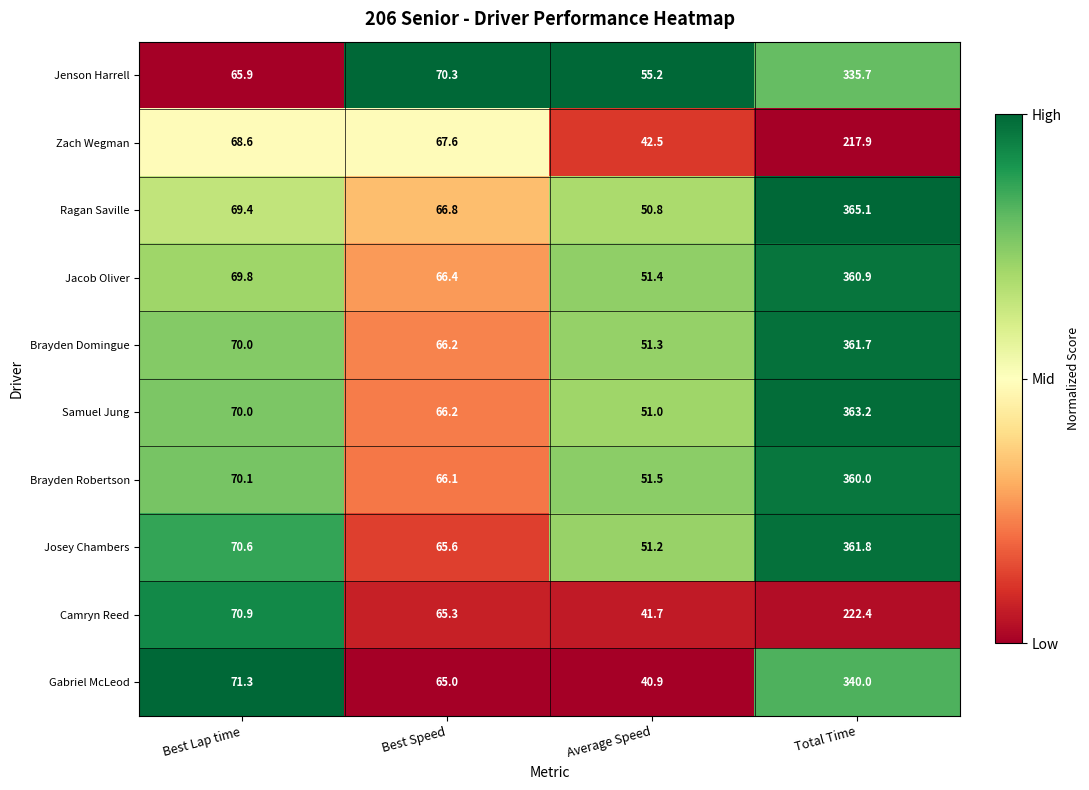

List the series in order of their peak value, lowest first.

Zach Wegman, Camryn Reed, Jenson Harrell, Gabriel McLeod, Brayden Robertson, Jacob Oliver, Brayden Domingue, Josey Chambers, Samuel Jung, Ragan Saville